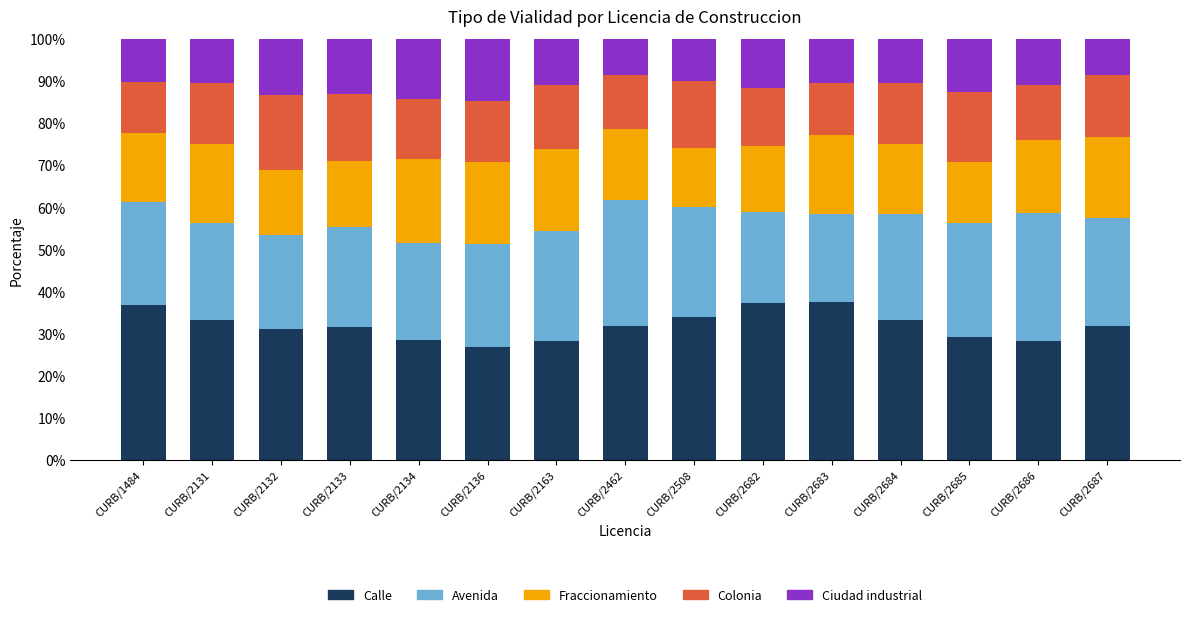

Count the number of categories in the chart.

15